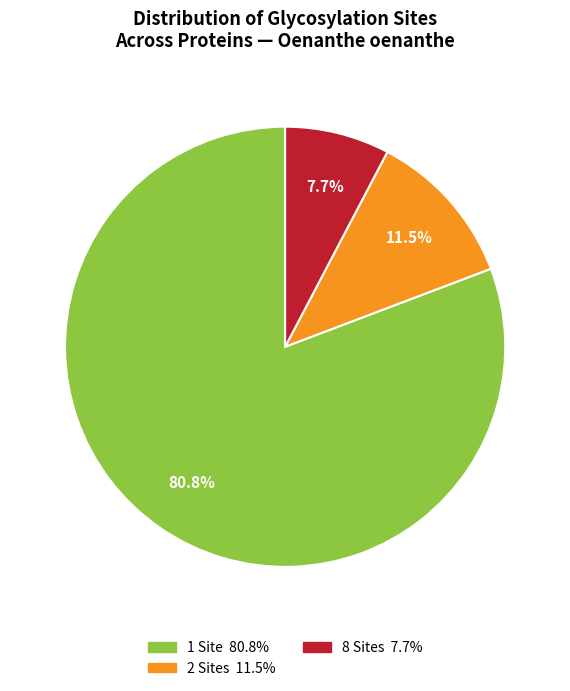

Is there any slice that represents more than half of the pie?

Yes